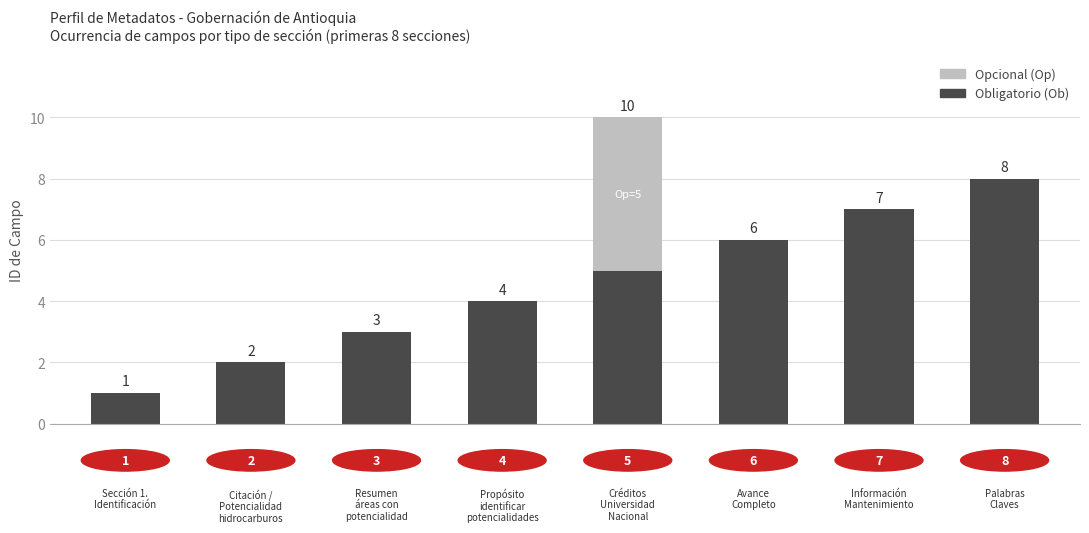

What is the highest value of the Obligatorio (Ob) series?

8